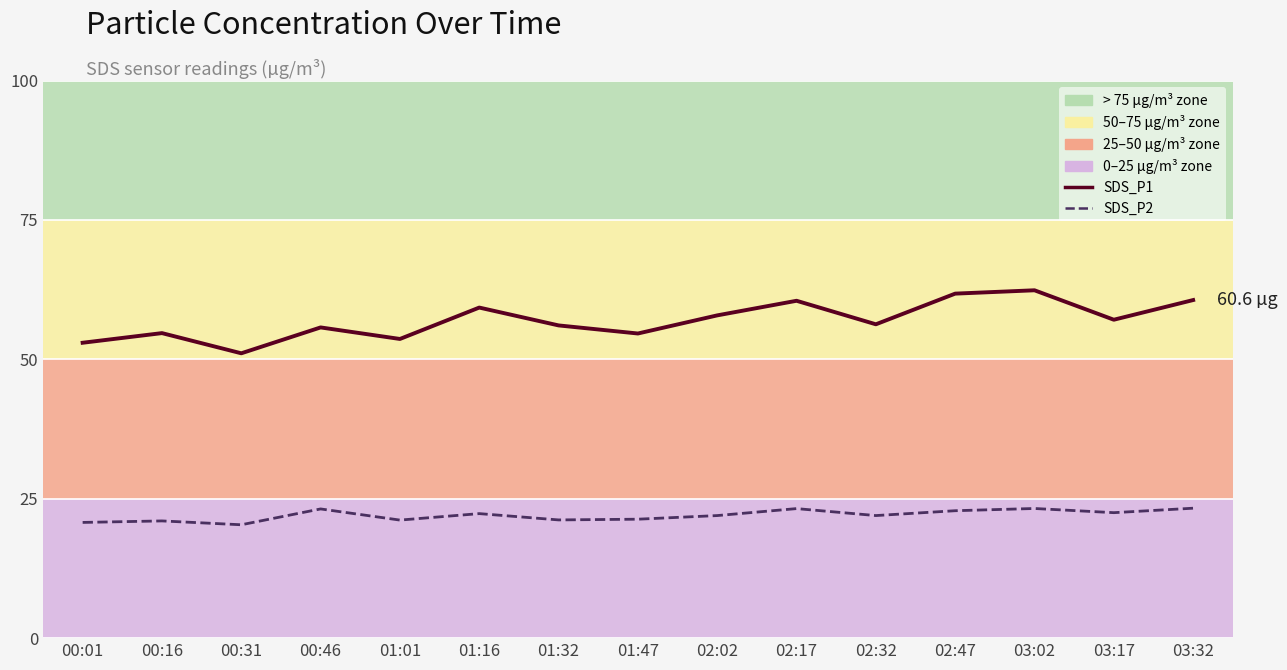

Is the value of SDS_P1 at 03:32 greater than the value of SDS_P2 at 03:17?

Yes